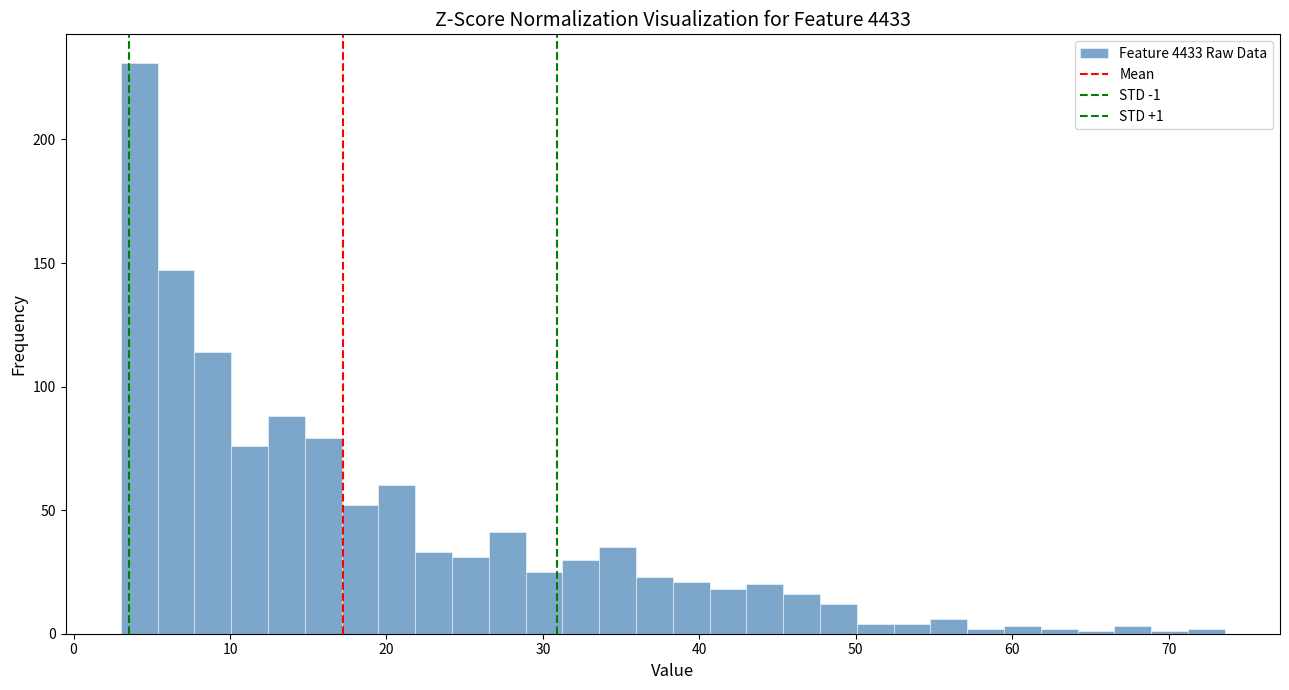

Read against the x-axis, roughly where is the centre of the tallest bar?

4